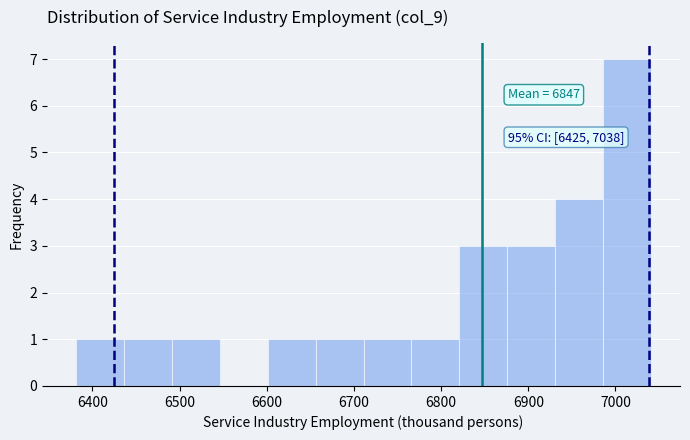

Which range on the x-axis has the tallest bar?

6986 to 7041